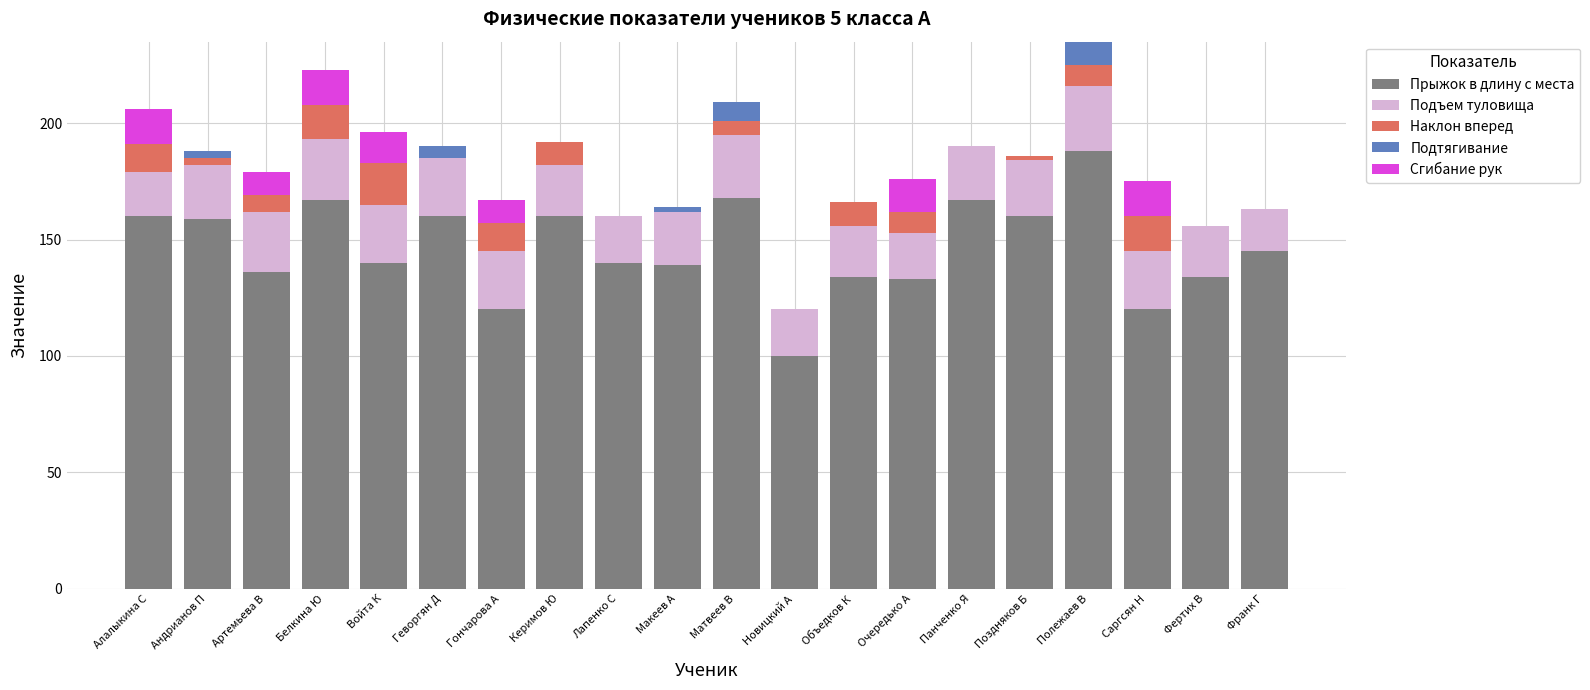

Are the bars horizontal?

No